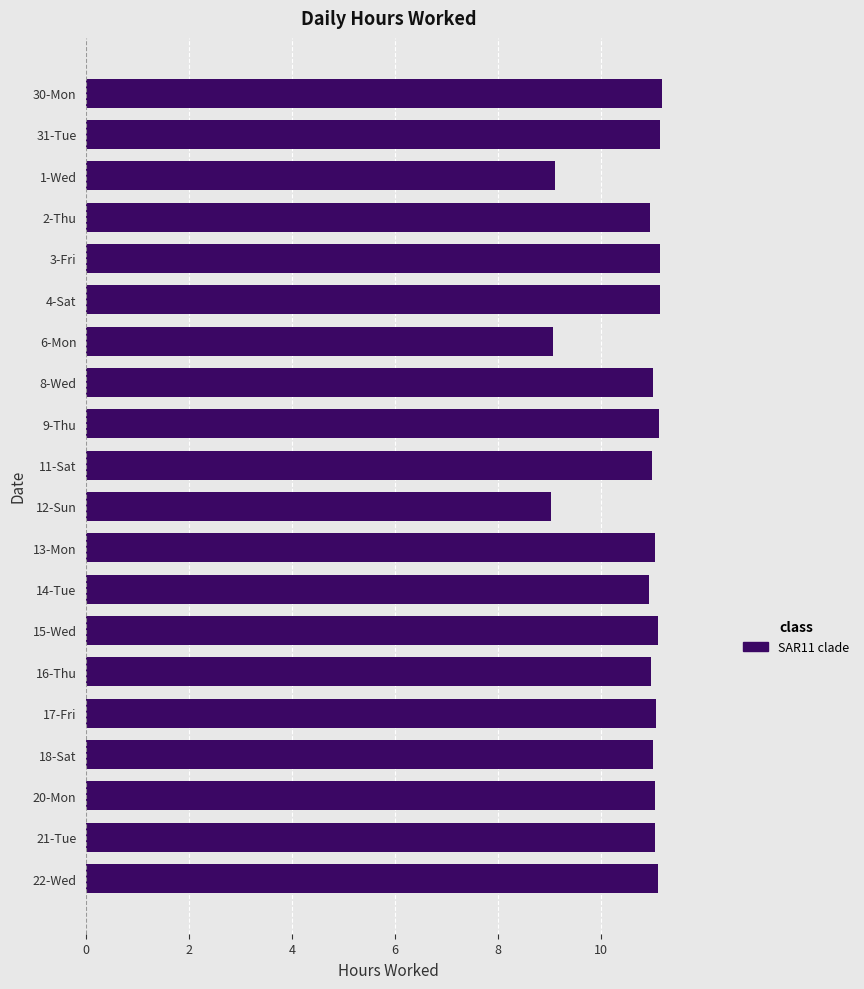

What is the value of the 2nd bar from the top?

11.2